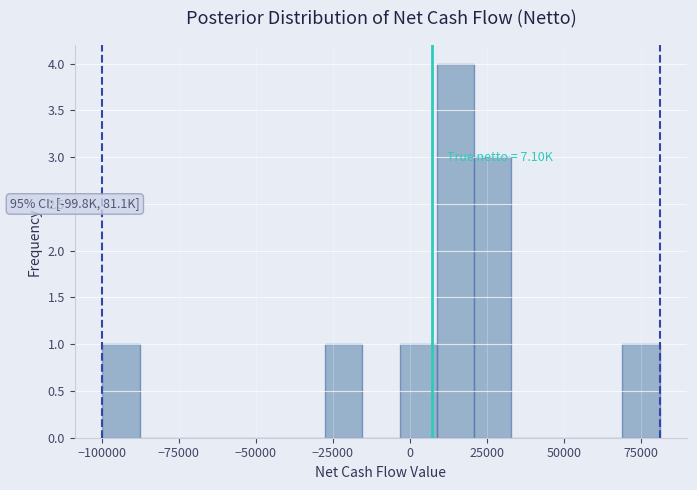

Read against the x-axis, roughly where is the centre of the tallest bar?

15000